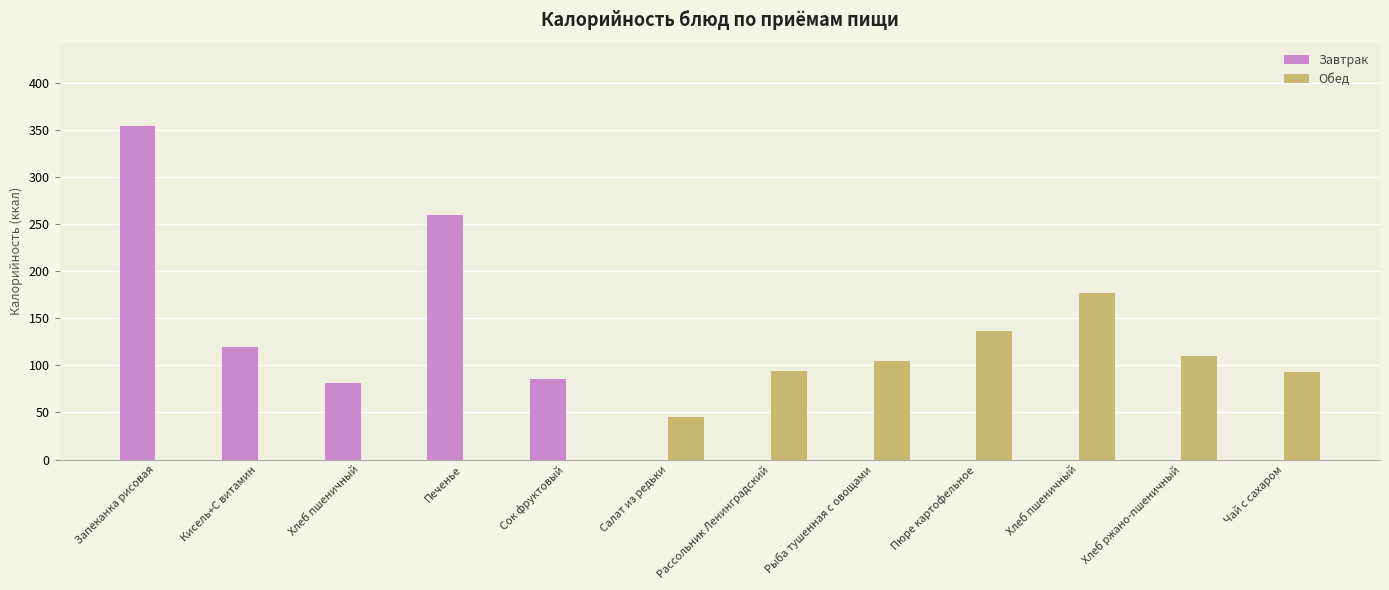

Does the chart contain stacked bars?

No